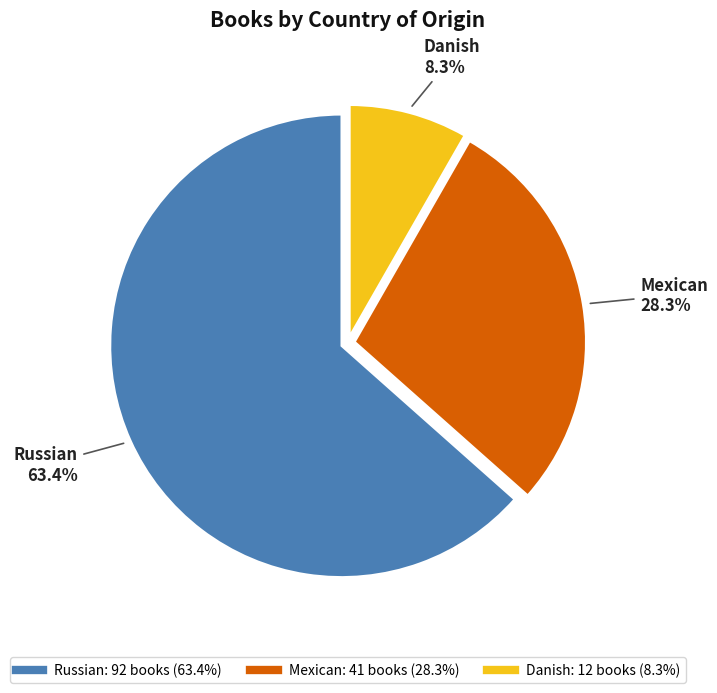

To the nearest percent, what percentage of the pie is Mexican?

28%